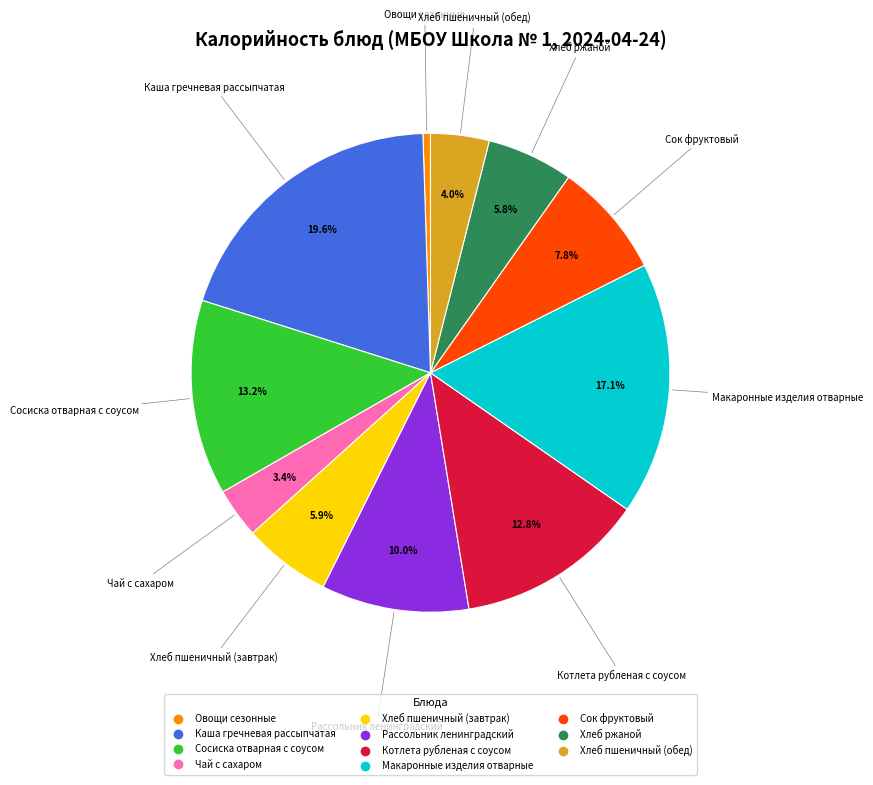

What portion of the pie excludes Сосиска отварная с соусом?

86.8%